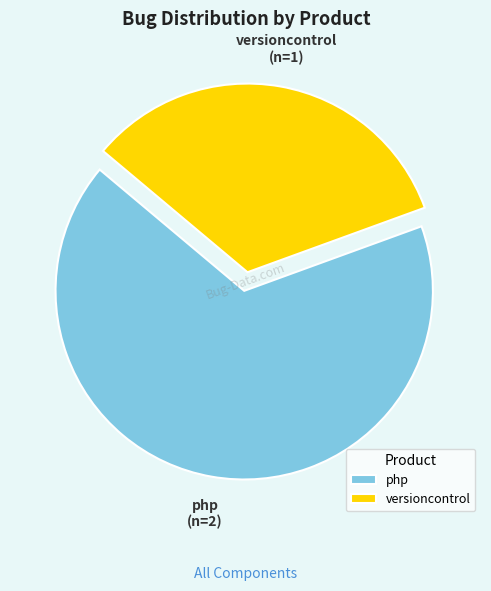

Approximately how many times larger is the value at php compared to versioncontrol?

2.0